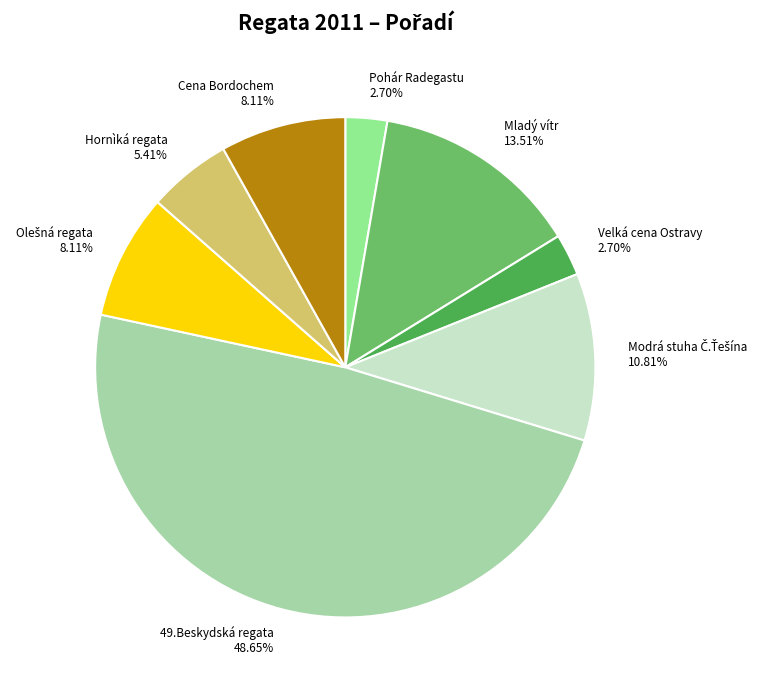

Does any single category account for the majority?

No